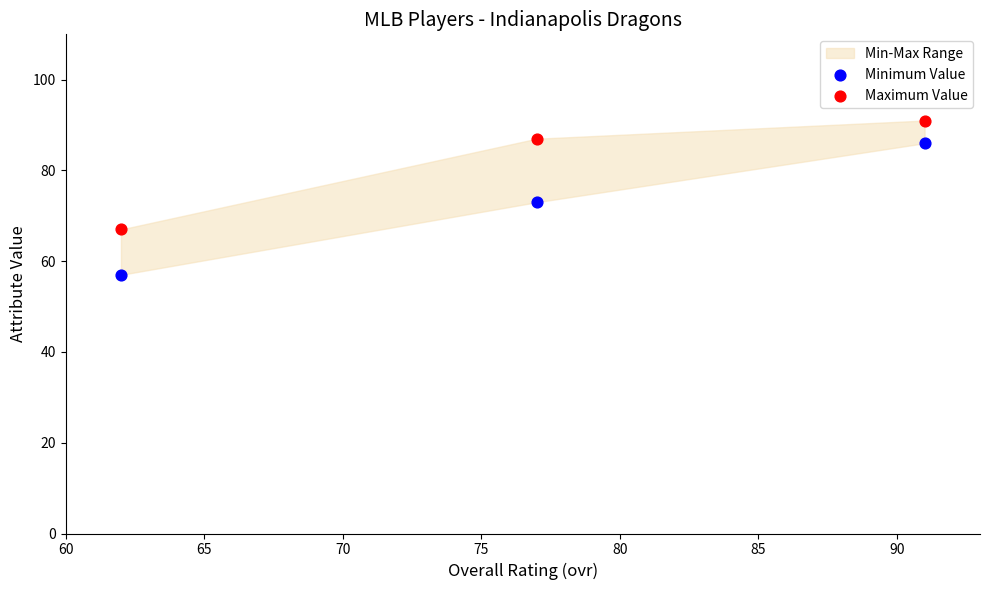

At how many categories does at least one series exceed 87?

1